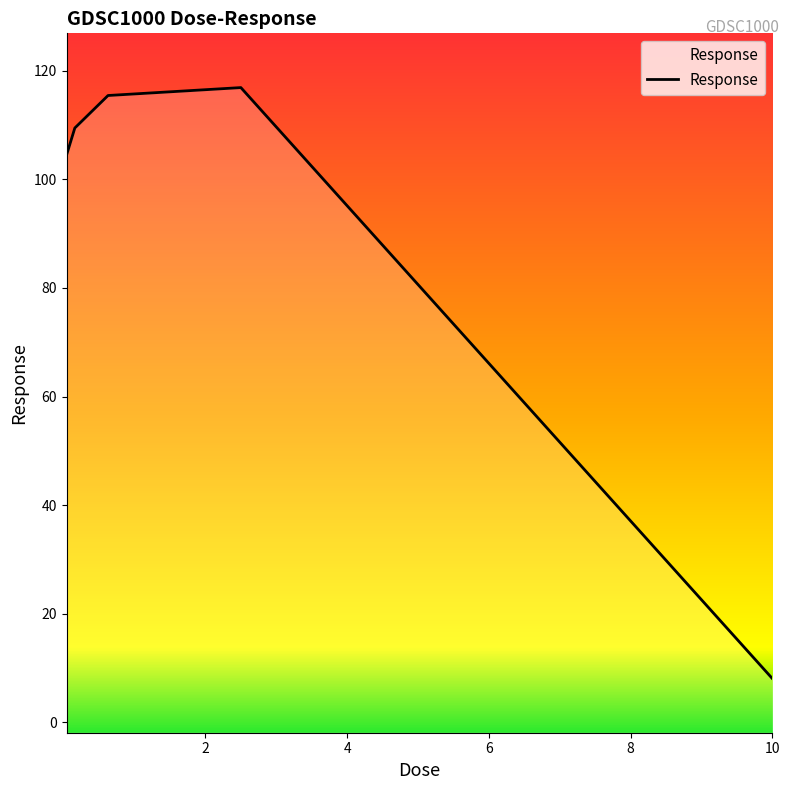

True or false: the data shows 39.8 at 0.0390625.

False